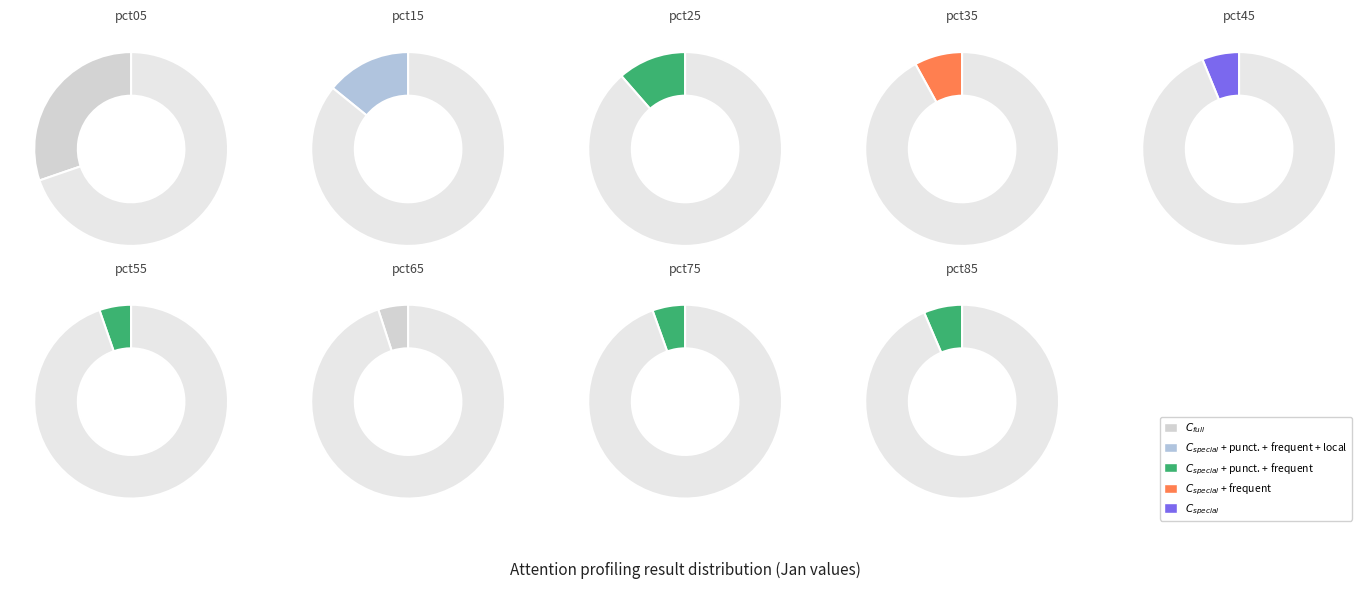

To the nearest percent, what is the combined percentage of pct25 and pct55?

17%